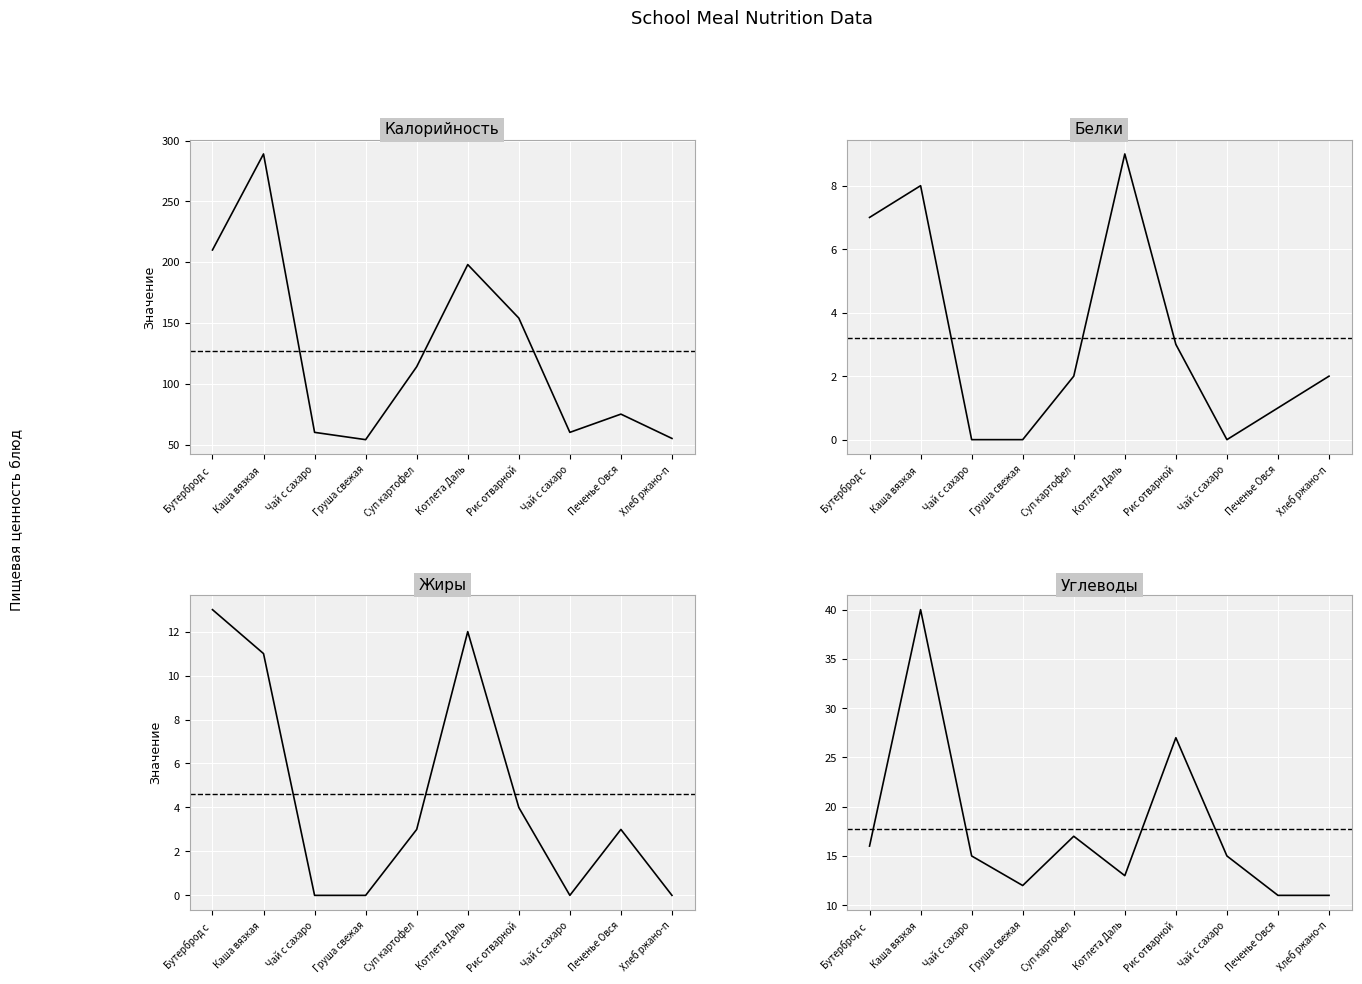

How many lines are shown in the chart?

4